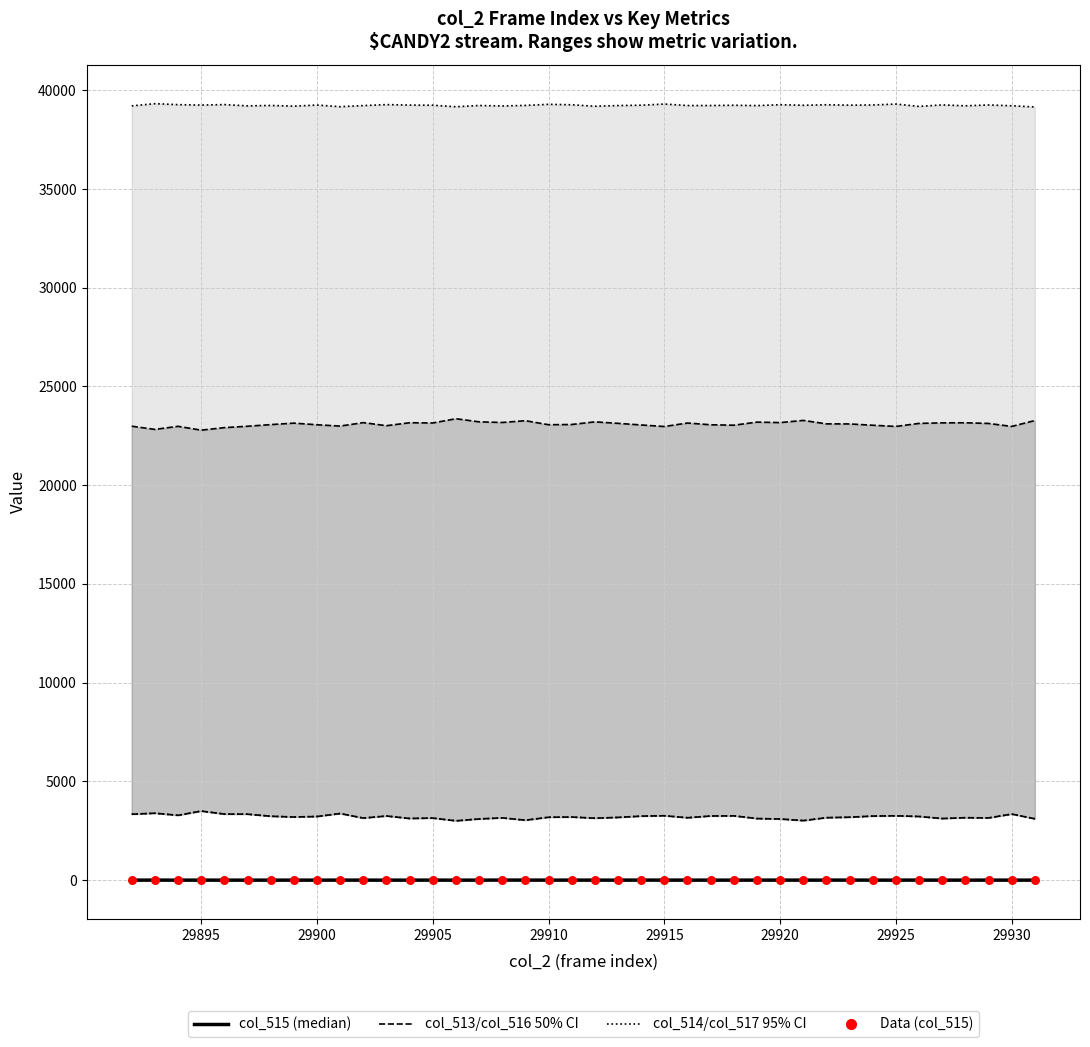

Which series has the widest spread of Y values?

col_516 (inner upper)